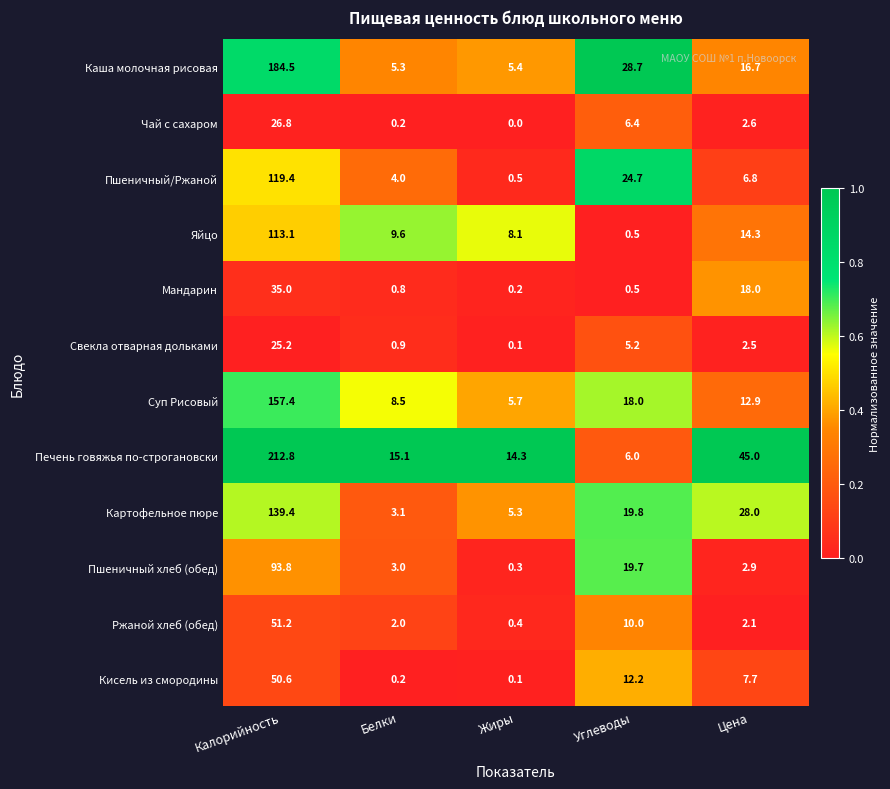

What is the total value across all series at Цена?

159.5